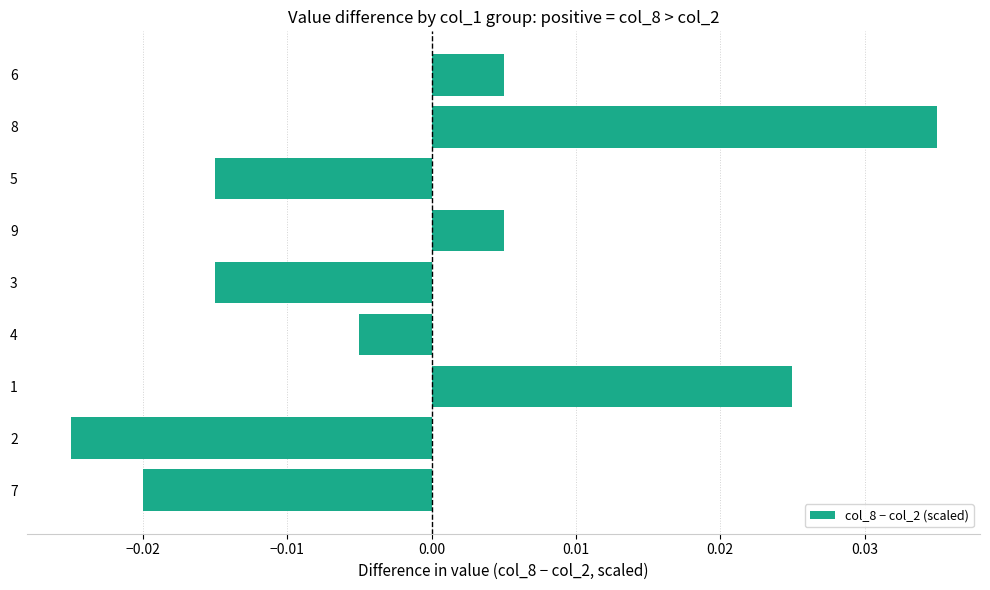

How many positive values are there?

4